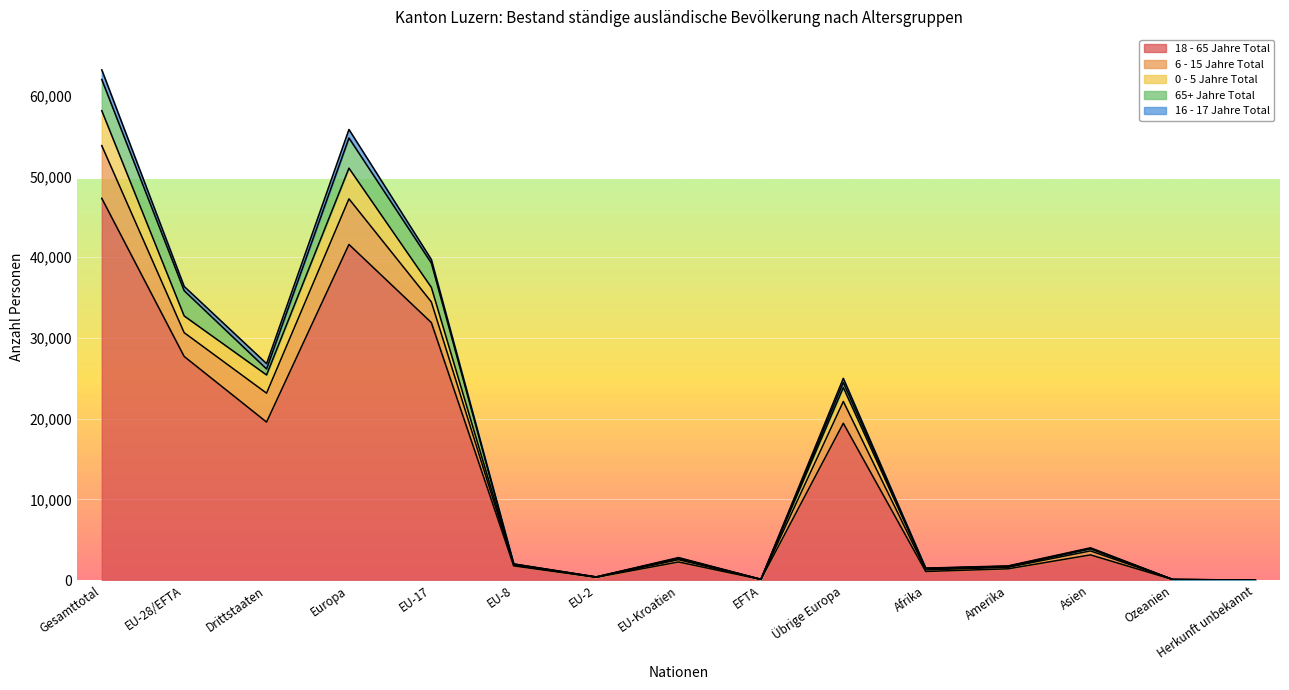

True or false: 65+ Jahre Total has more than 2 points higher than both neighbors.

True